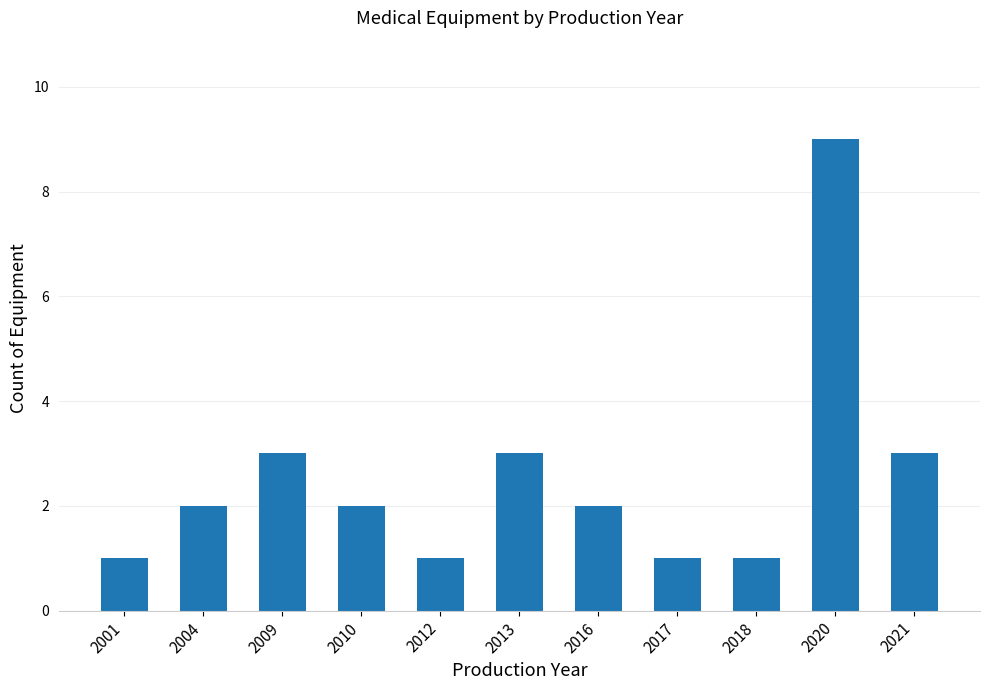

True or false: the data shows 1 at 2013.

False